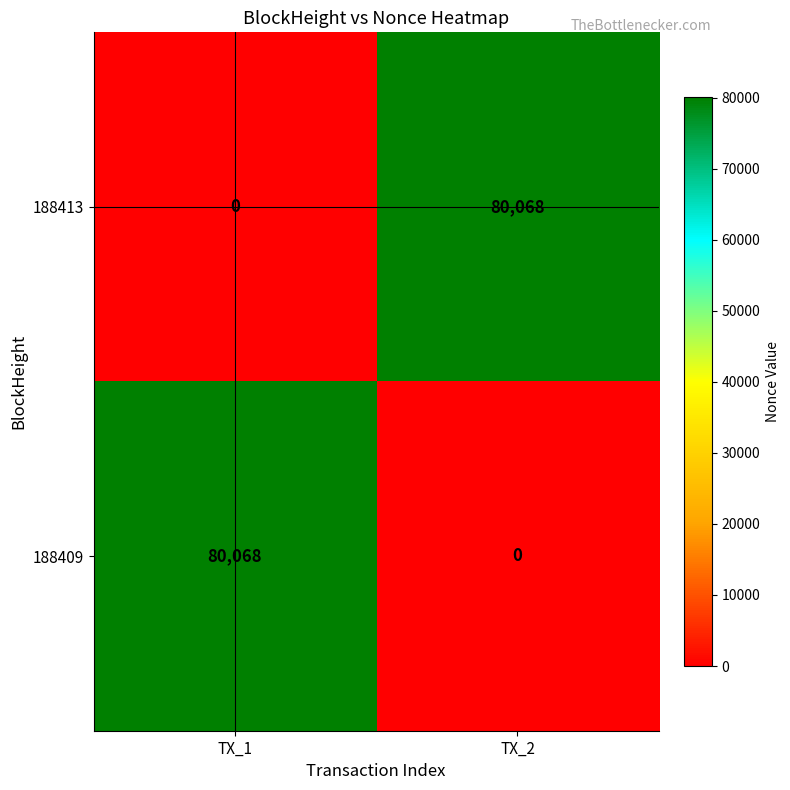

The 188413 series shows 33243 at TX_2. True or false?

False